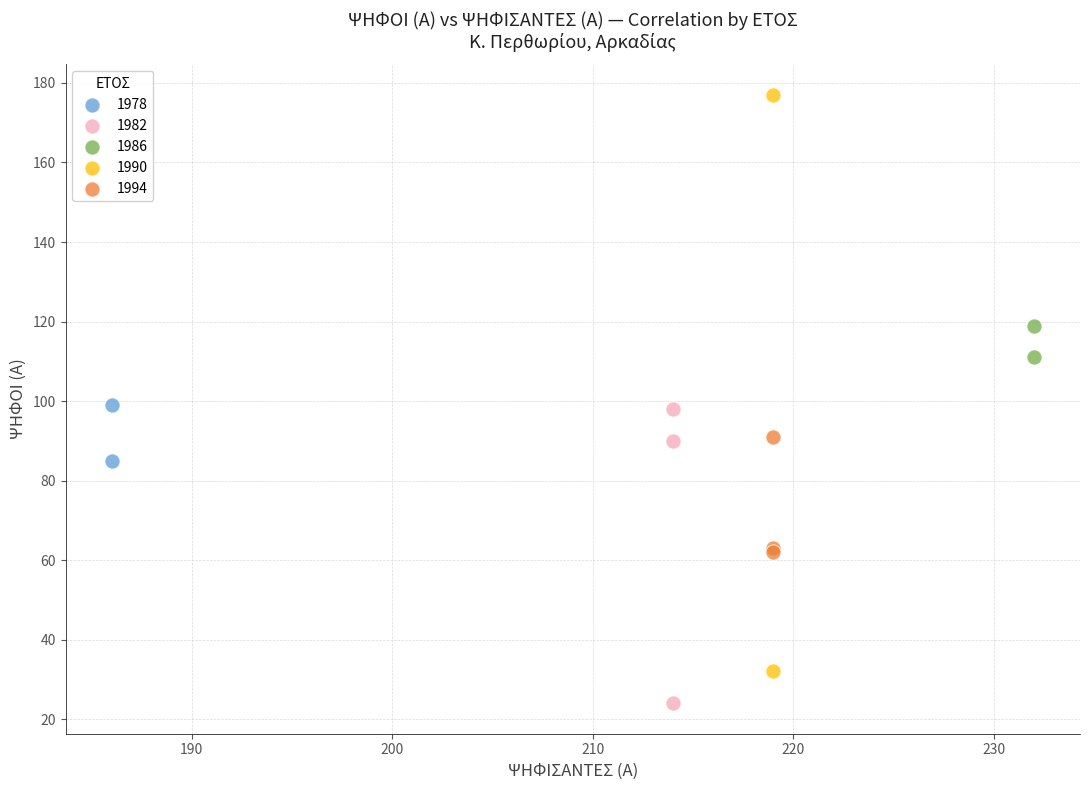

What are all the series names shown in the legend?

1978, 1982, 1986, 1990, 1994